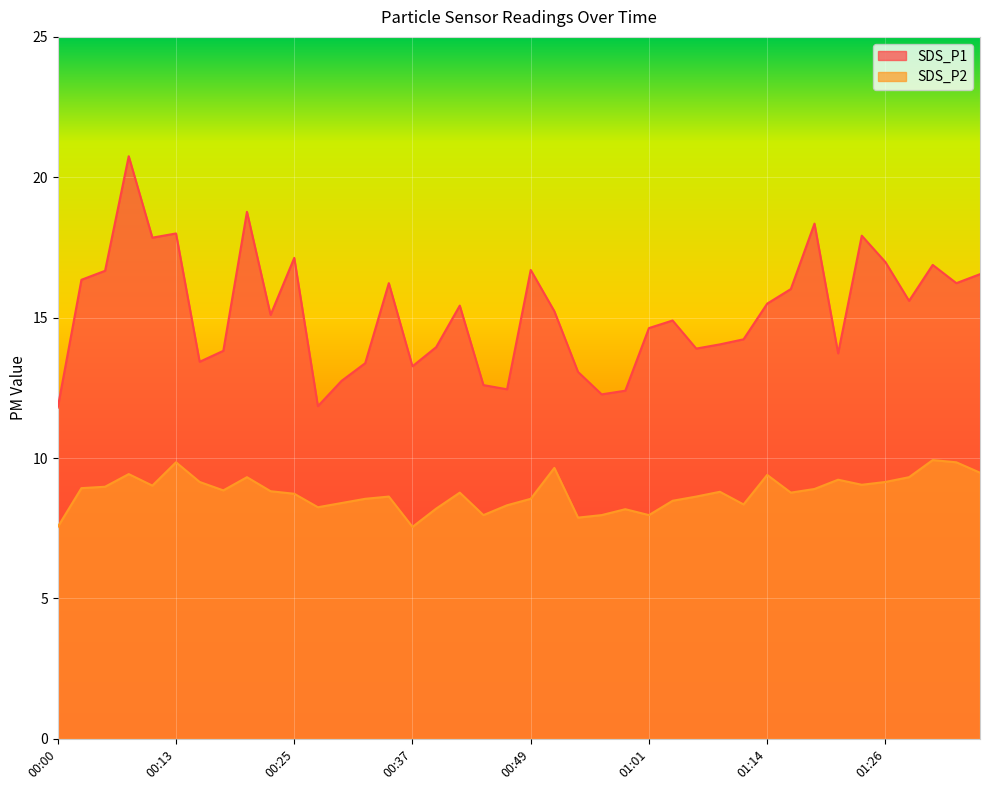

Reading left to right, transcribe all the data shown in this chart.

SDS_P1: 00:00=11.8	00:02=16.4	00:05=16.7	00:08=20.8	00:10=17.9	00:13=18.0	00:15=13.4	00:17=13.8	00:20=18.8	00:22=15.1	00:25=17.1	00:27=11.8	00:30=12.8	00:32=13.4	00:34=16.2	00:37=13.3	00:39=13.9	00:42=15.4	00:44=12.6	00:47=12.4	00:49=16.7	00:52=15.2	00:54=13.1	00:57=12.3	00:59=12.4	01:01=14.6	01:04=14.9	01:06=13.9	01:09=14.1	01:11=14.2	01:14=15.5	01:16=16.0	01:18=18.4	01:21=13.7	01:23=17.9	01:26=17.0	01:28=15.6	01:31=16.9	01:33=16.2	01:36=16.6
SDS_P2: 00:00=7.5	00:02=8.9	00:05=9.0	00:08=9.4	00:10=9.0	00:13=9.8	00:15=9.2	00:17=8.8	00:20=9.3	00:22=8.8	00:25=8.7	00:27=8.2	00:30=8.4	00:32=8.6	00:34=8.6	00:37=7.5	00:39=8.2	00:42=8.8	00:44=8.0	00:47=8.3	00:49=8.6	00:52=9.7	00:54=7.9	00:57=8.0	00:59=8.2	01:01=8.0	01:04=8.5	01:06=8.6	01:09=8.8	01:11=8.3	01:14=9.4	01:16=8.8	01:18=8.9	01:21=9.2	01:23=9.1	01:26=9.2	01:28=9.3	01:31=9.9	01:33=9.8	01:36=9.5